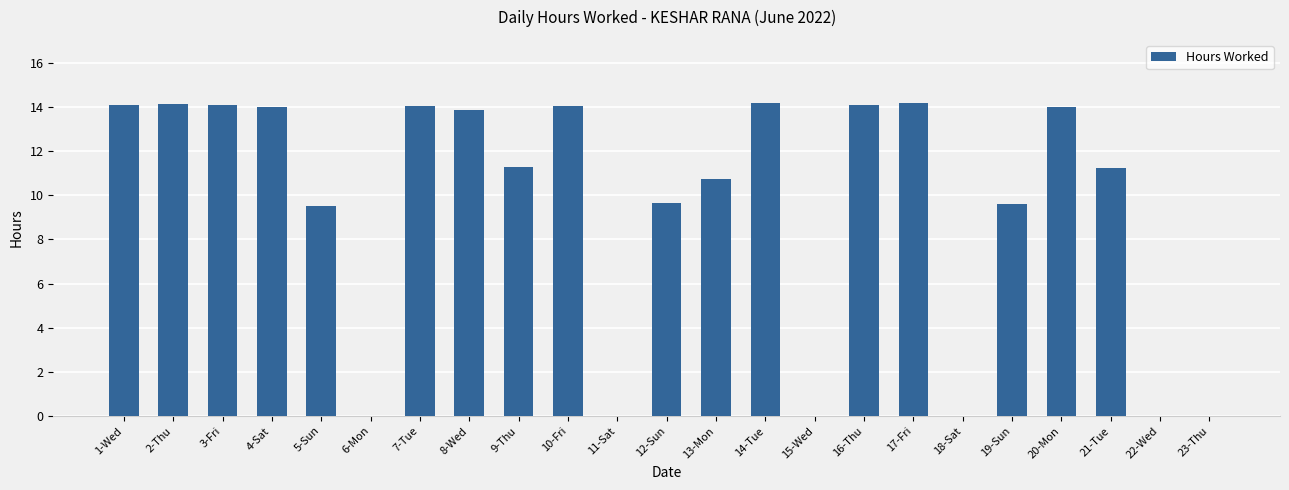

At which label does the data first exceed 11?

1-Wed